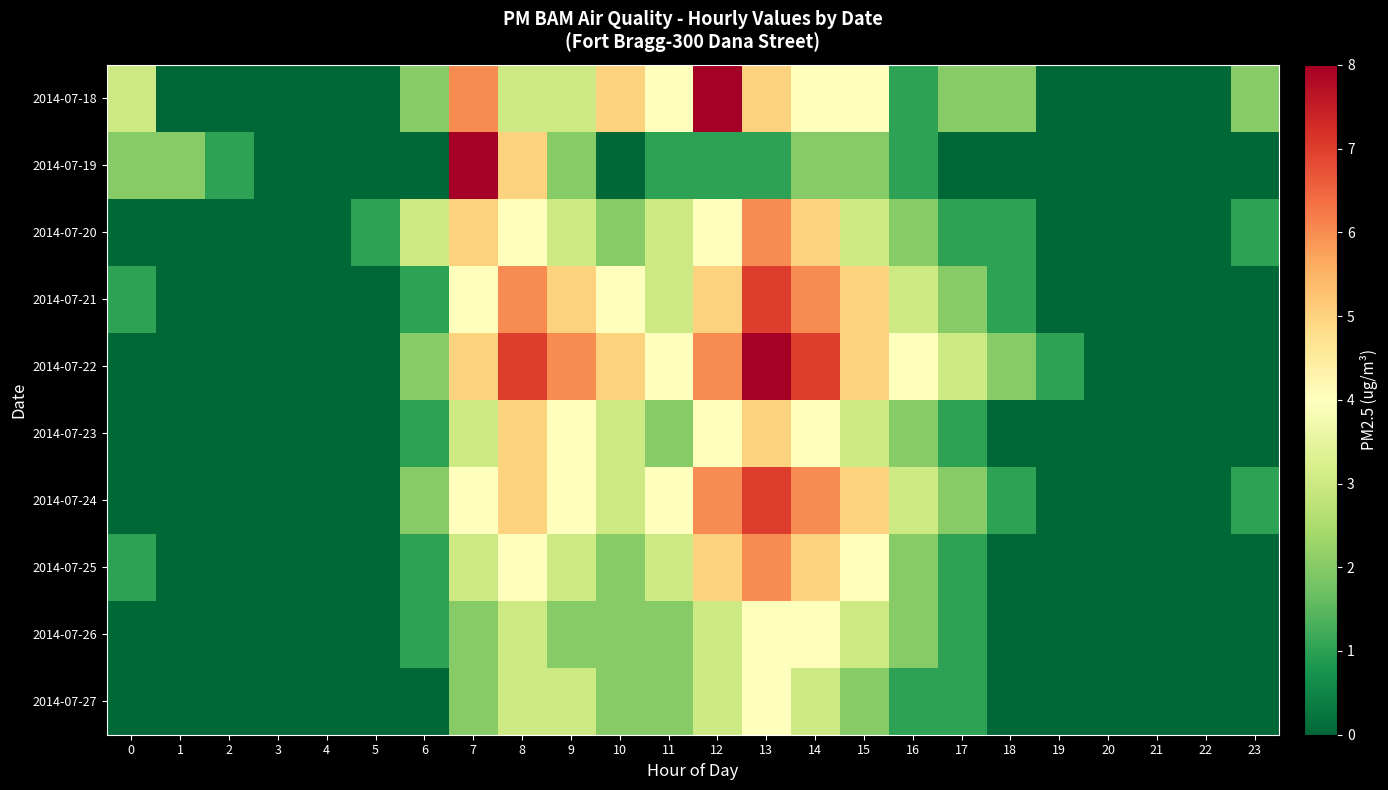

Which has a higher value, 16 or 7?

7